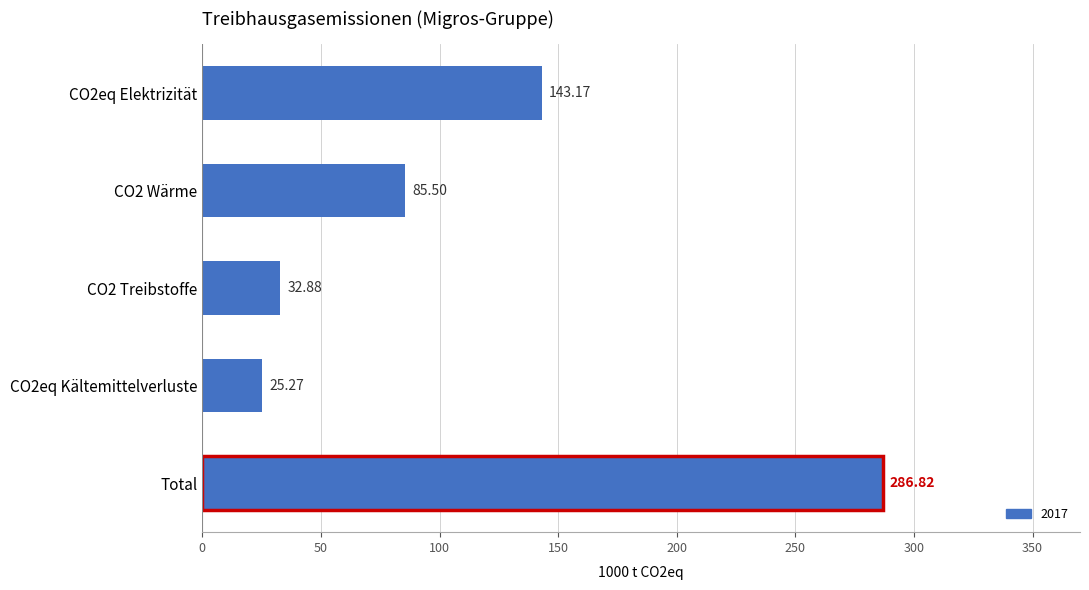

What is the change in value from CO2 Treibstoffe to Total?

+253.9